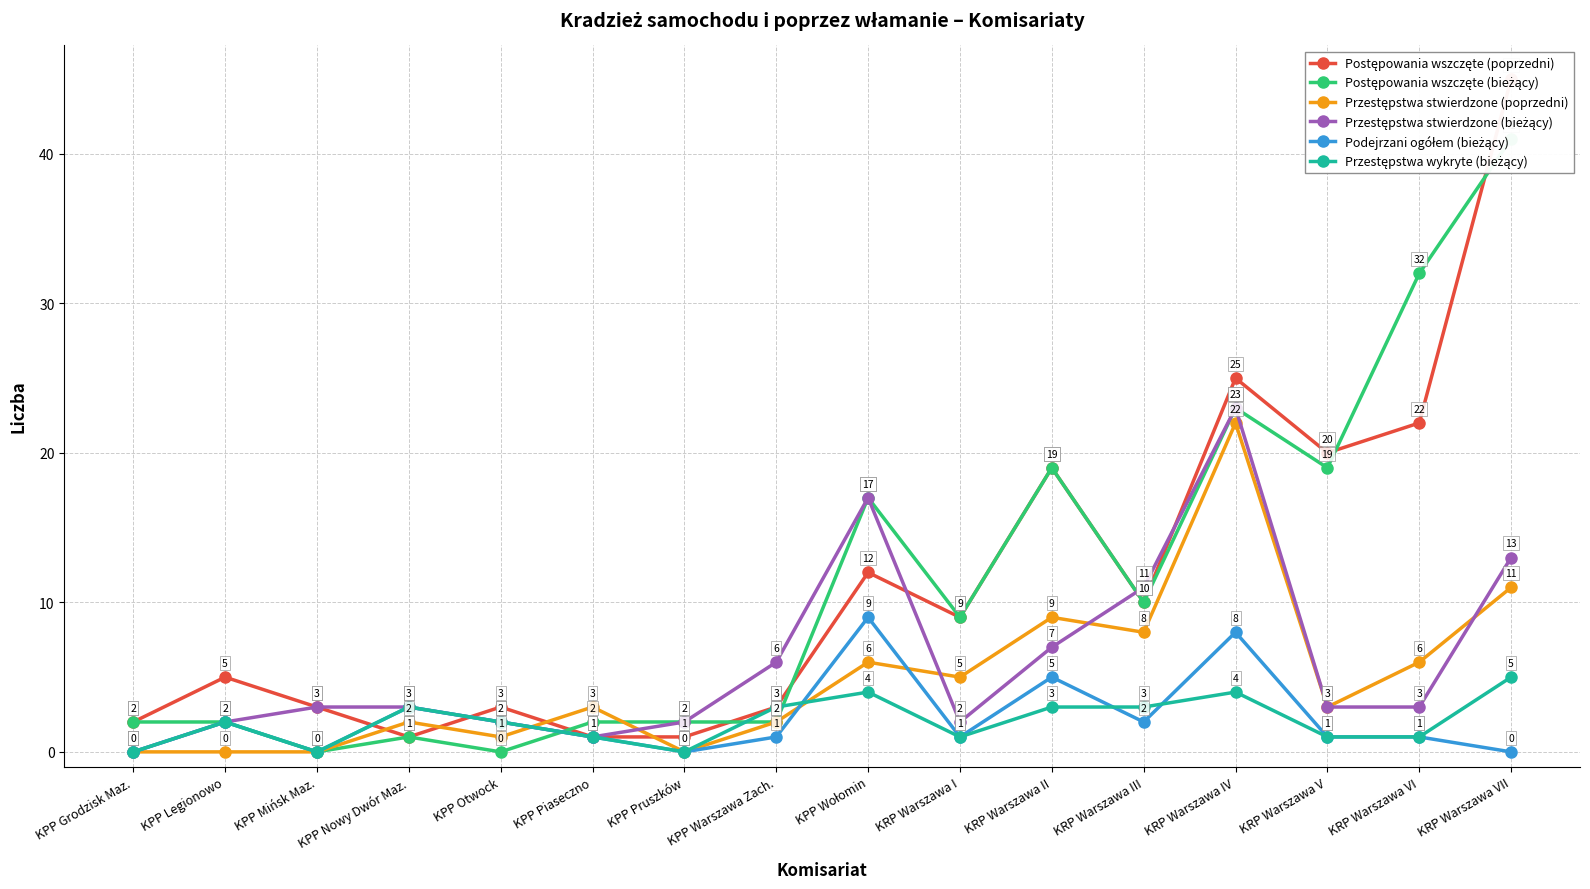

How many intersections are there between Przestępstwa stwierdzone (poprzedni) and Postępowania wszczęte (bieżący)?

1